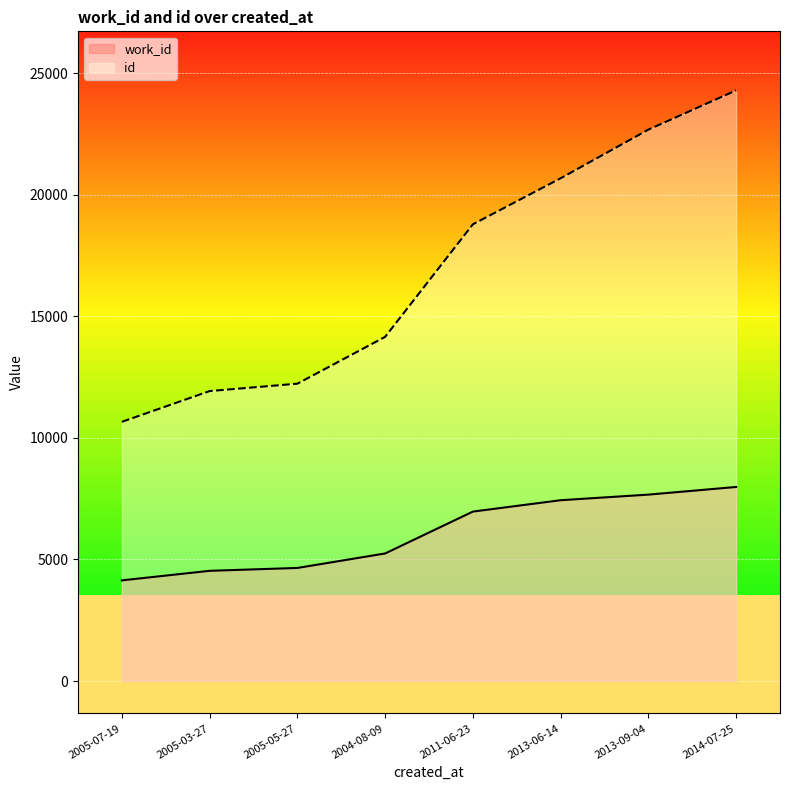

Where does the work_id series first go above 6971?

2013-06-14